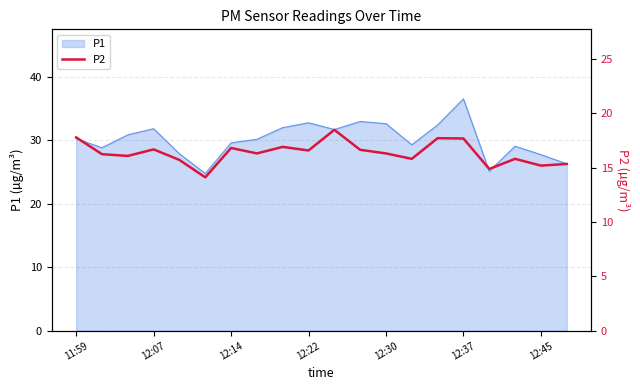

What is the maximum value for P1?

36.5